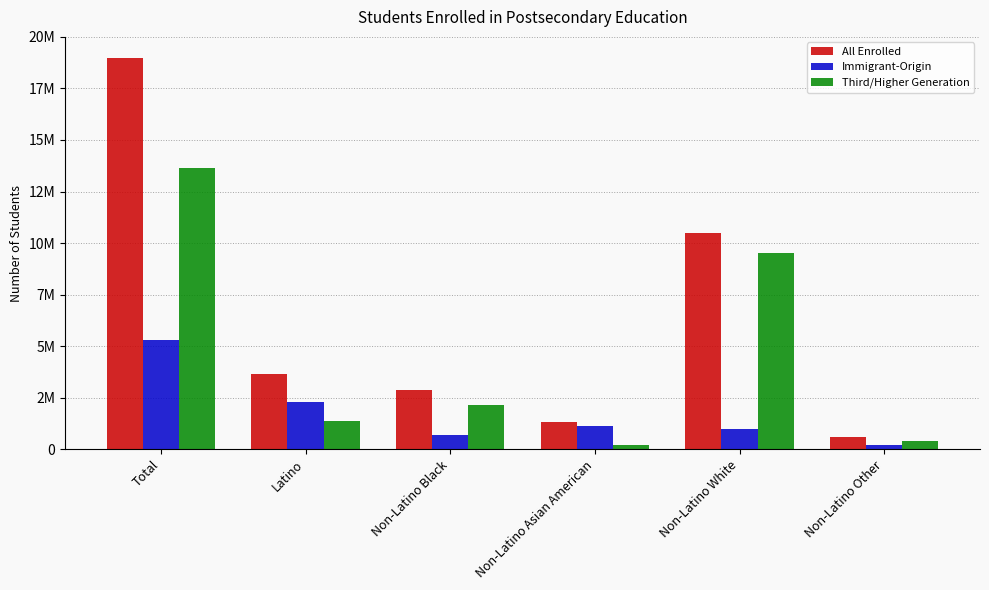

Which series has the largest range (max minus min)?

All Enrolled